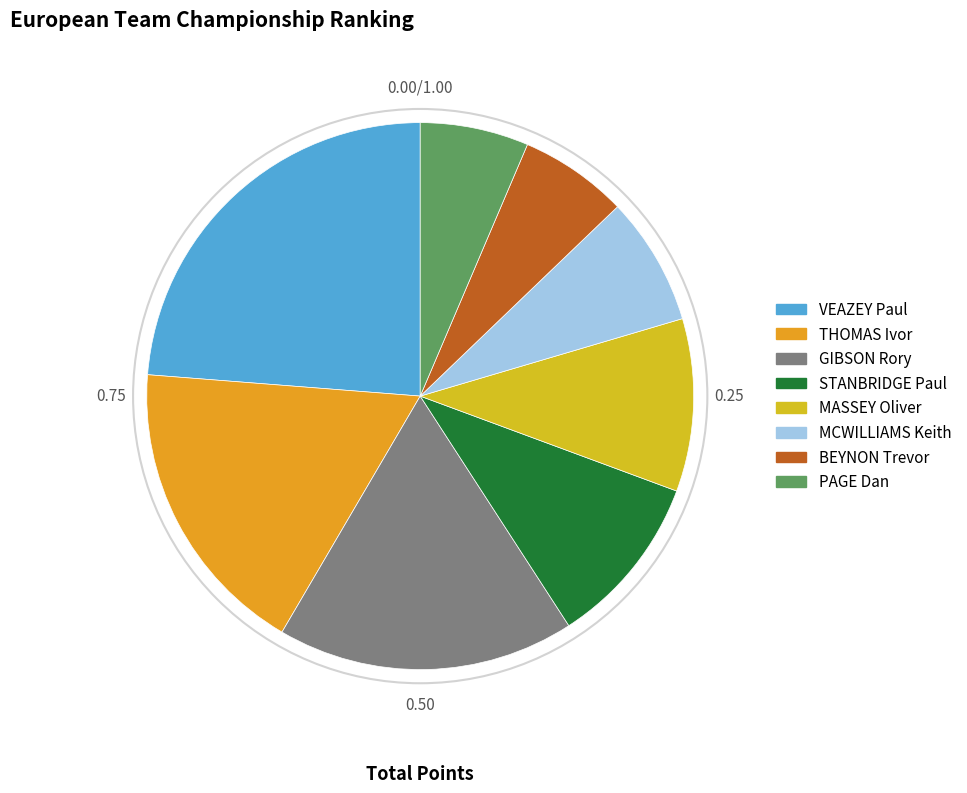

Do GIBSON Rory and MCWILLIAMS Keith together represent more than half of the pie?

No